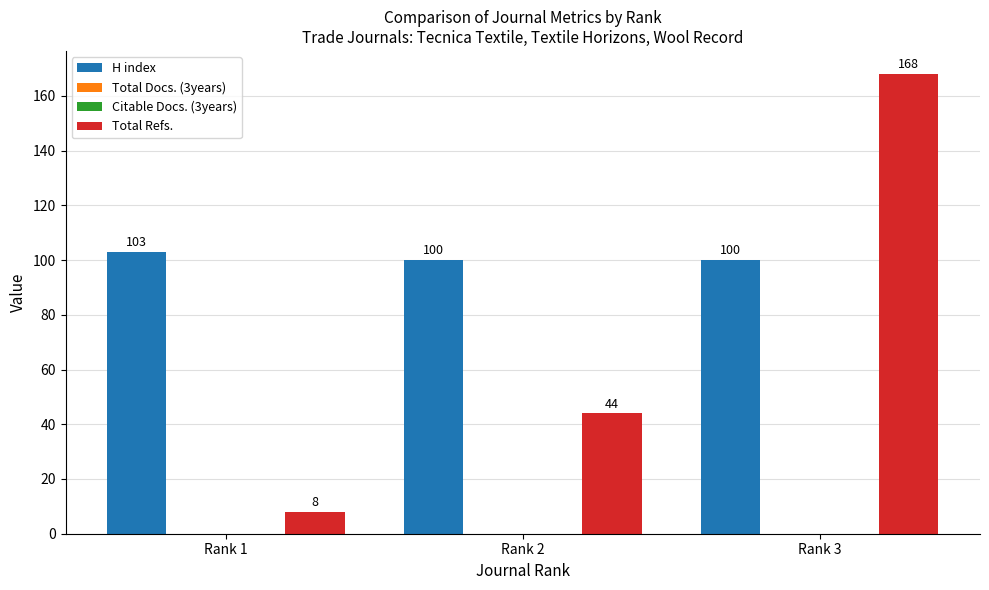

At Rank 3, list the series in order from smallest to largest.

Total Docs. (3years), Citable Docs. (3years), H index, Total Refs.